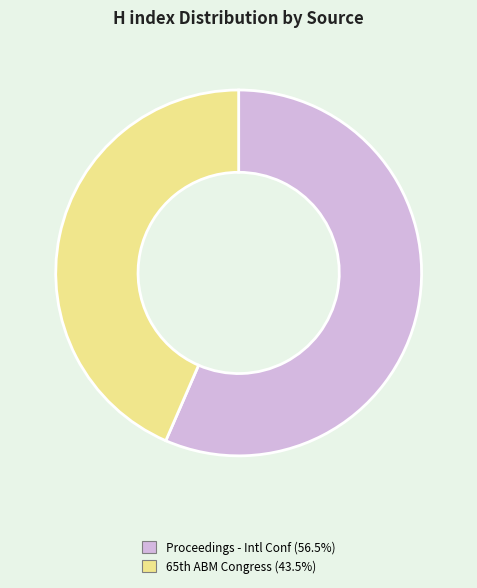

Does any single category account for the majority?

Yes